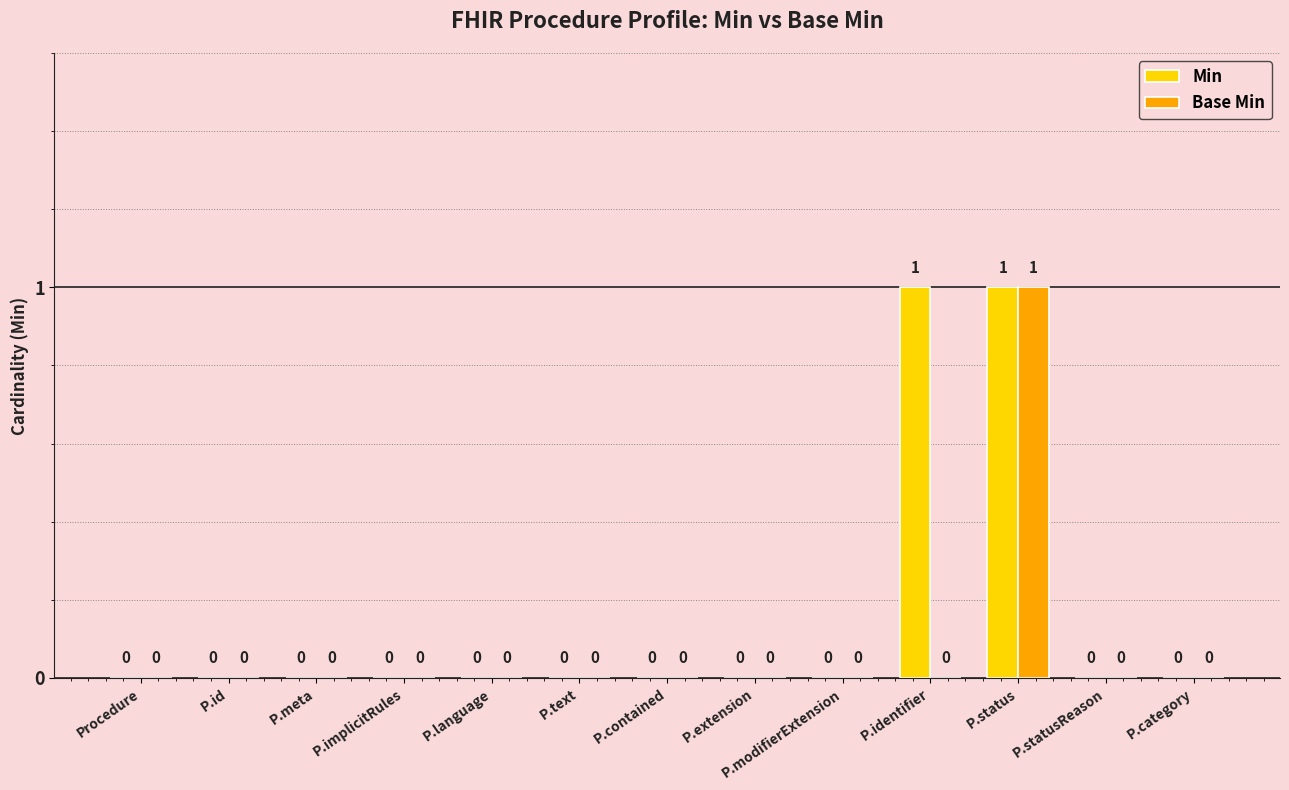

How many Base Min values are between 0 and 1?

13